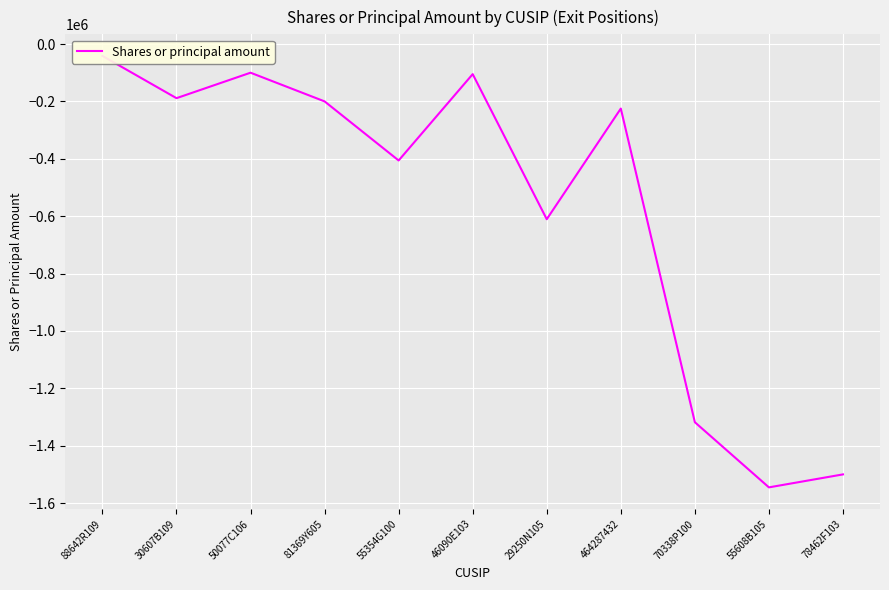

What is the difference between the maximum and minimum values?

1503782